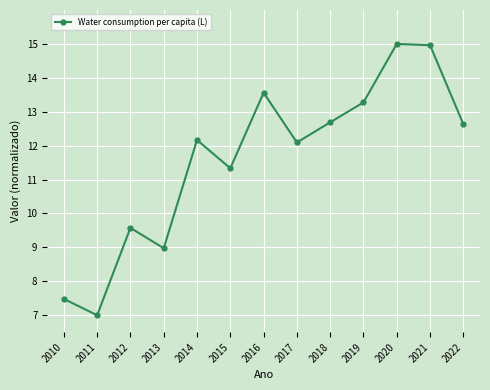

True or false: the data shows 11.3 at 2015.

True